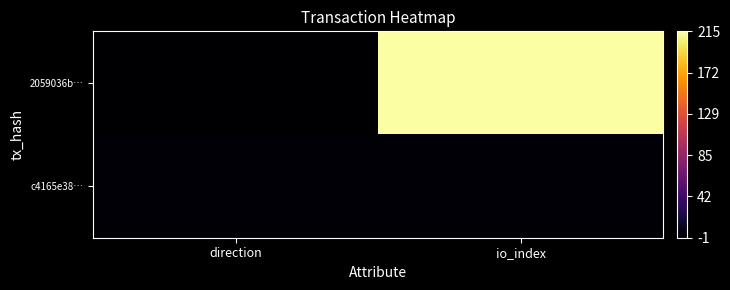

What is the maximum value shown in the chart?

215